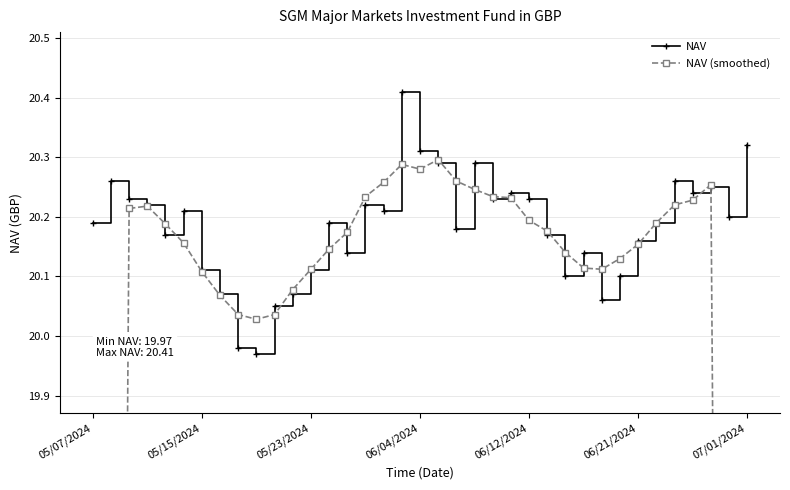

What is the minimum value for NAV?

20.0